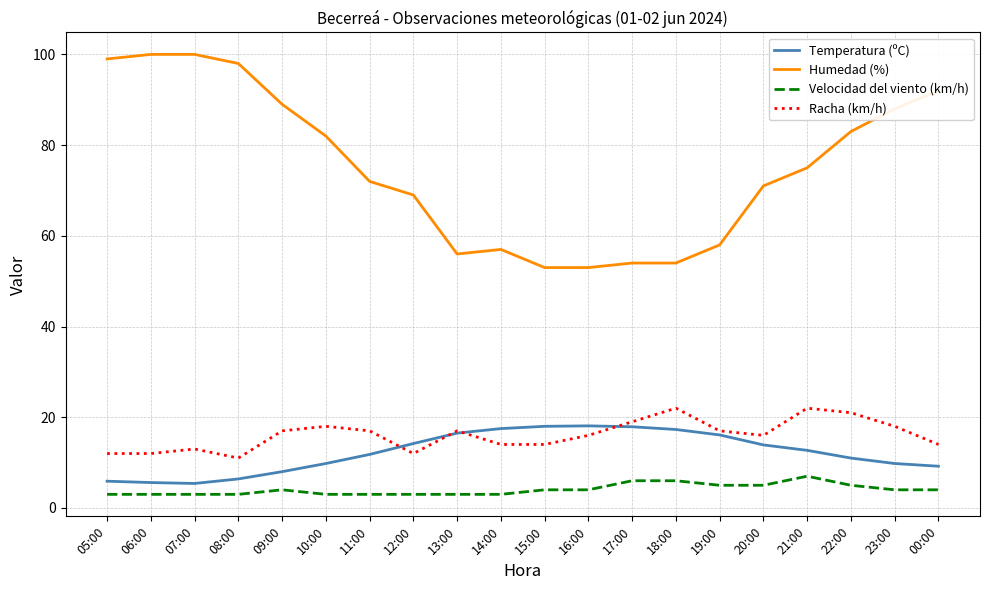

What is the difference between the highest and lowest values at 19:00?

53.0